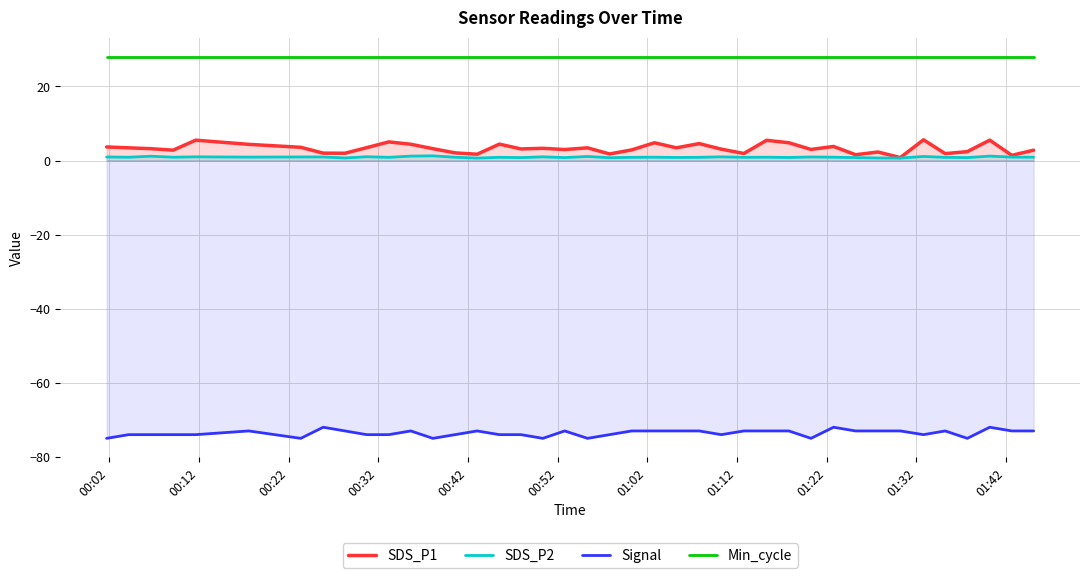

Does the chart display data point markers on the line(s)?

No